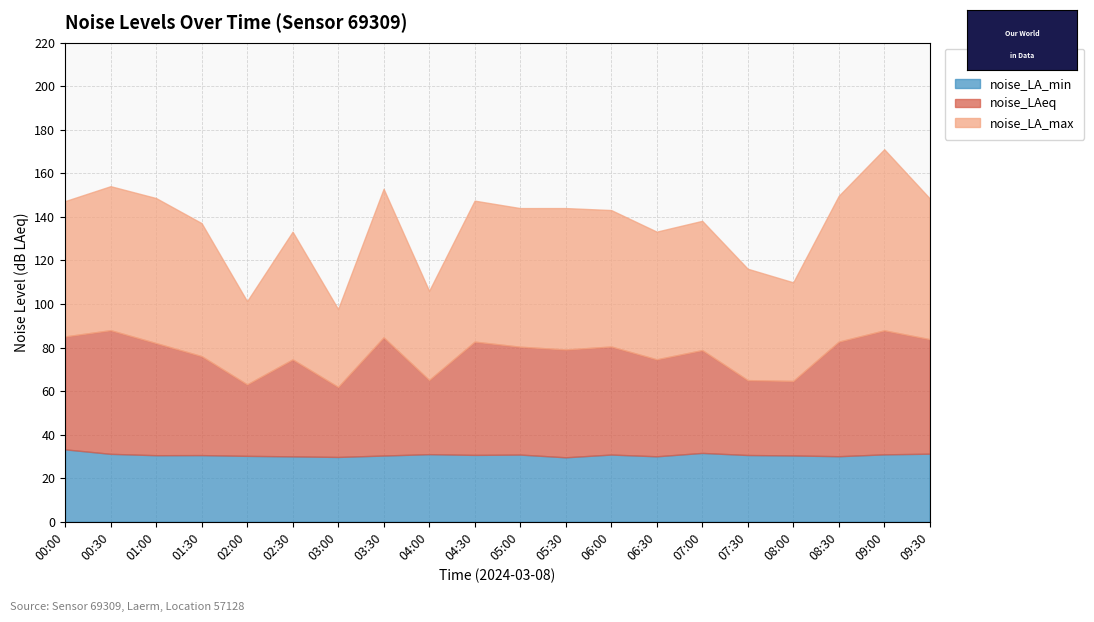

What is the spread (max minus min) of values at 07:00?

27.8